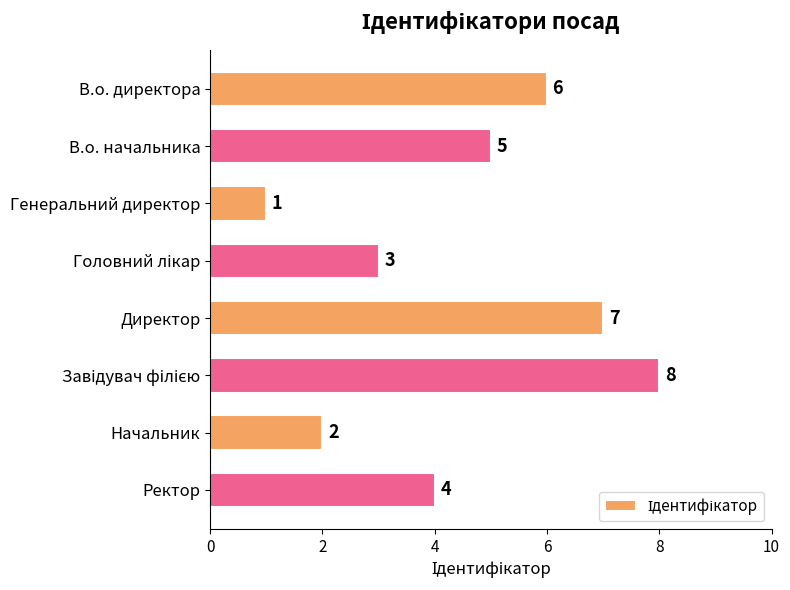

Where is the data nearest to the value 4?

Ректор